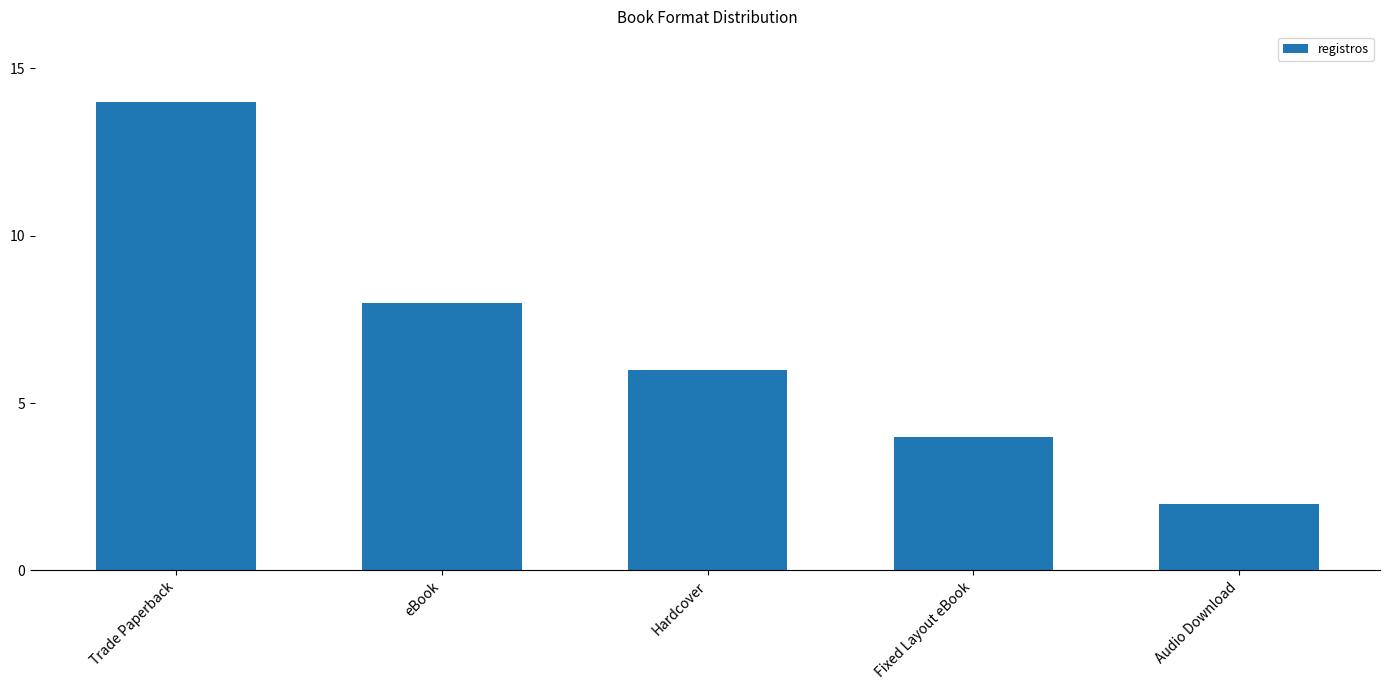

List the labels in order of value, largest first.

Trade Paperback, eBook, Hardcover, Fixed Layout eBook, Audio Download